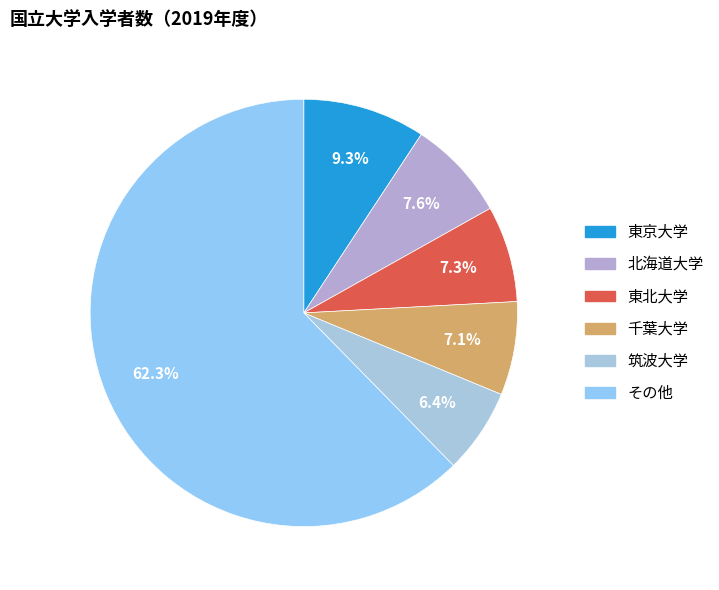

True or false: 筑波大学 accounts for 6% of the total.

True